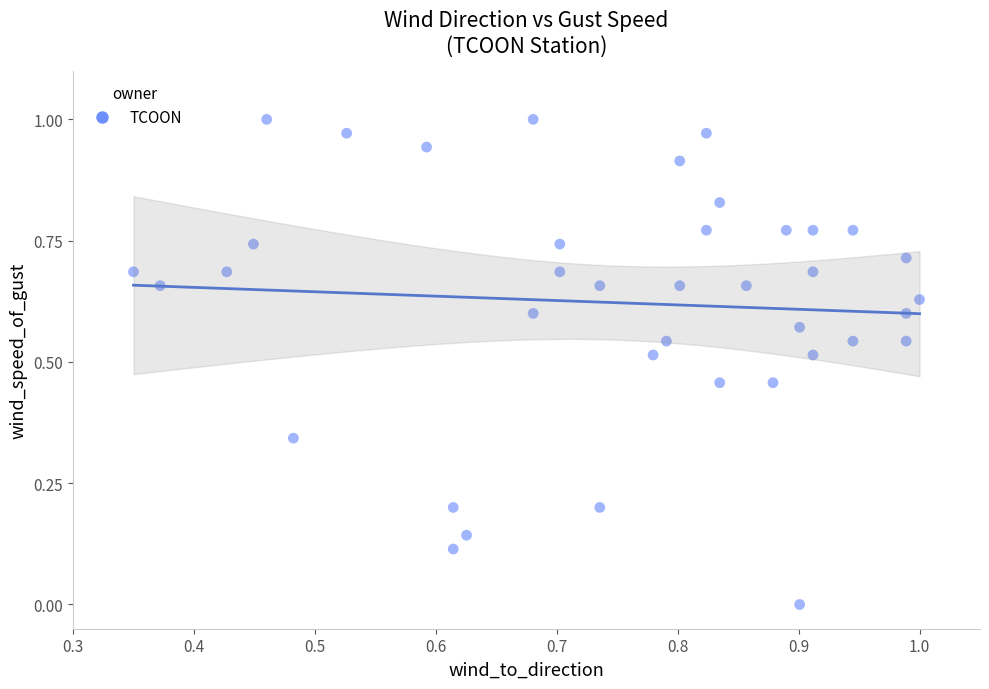

How many points are shown in the scatter plot?

39